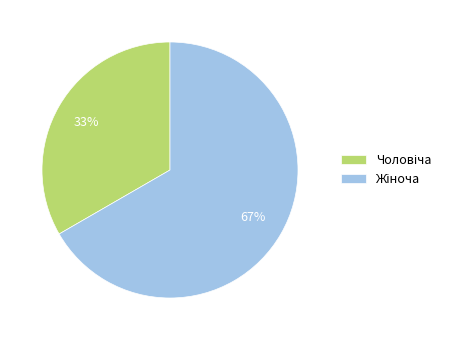

To the nearest percent, what is the average slice percentage?

50%